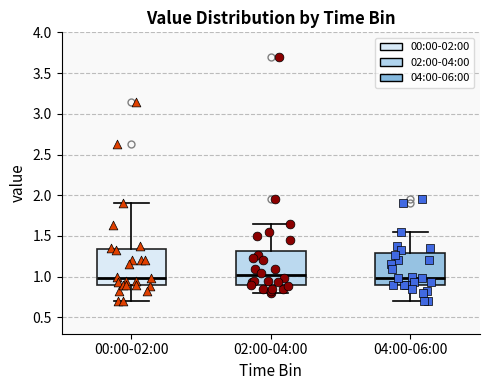

Reading left to right, read every box against the y-axis: the position of its median line, the range the box covers, and the ends of its whiskers. The values are not printed on the chart, so give them approximately, as read against the axis.

00:00-02:00: median 1.00, box 0.90 to 1.35, whiskers 0.70 to 1.90
02:00-04:00: median 1.00, box 0.90 to 1.30, whiskers 0.80 to 1.65
04:00-06:00: median 1.00, box 0.90 to 1.30, whiskers 0.70 to 1.55